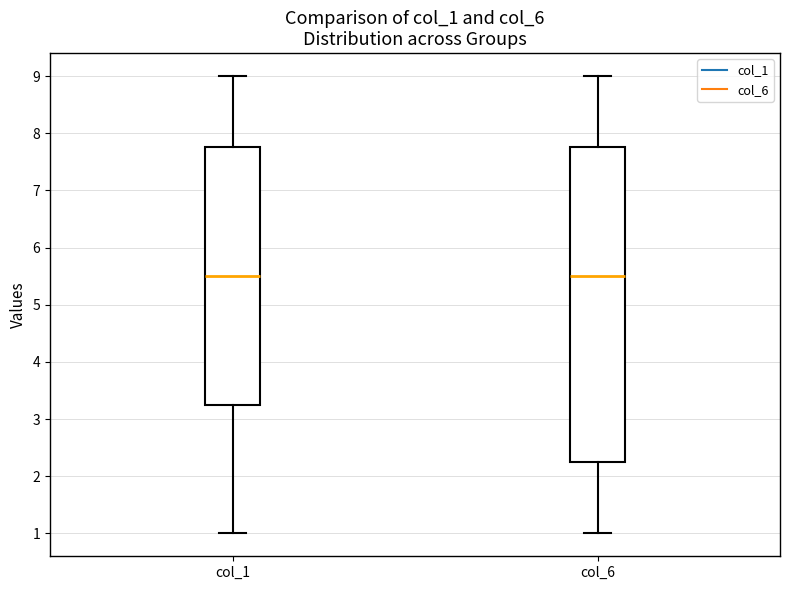

Where is the upper edge of the box for col_1 on the y-axis? The values are not printed on the chart, so give them approximately, as read against the axis.

7.8